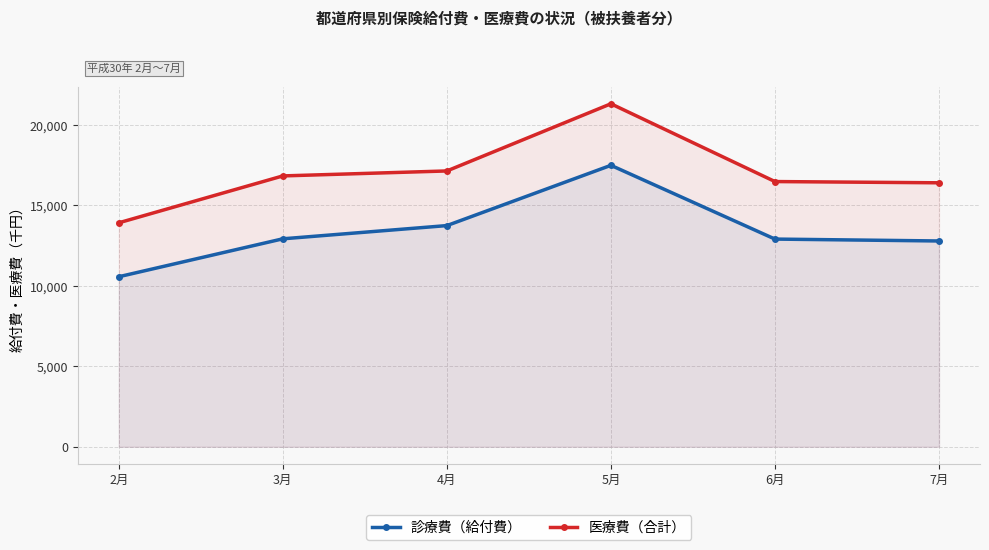

What is the label of the 6th point from the left?

7月